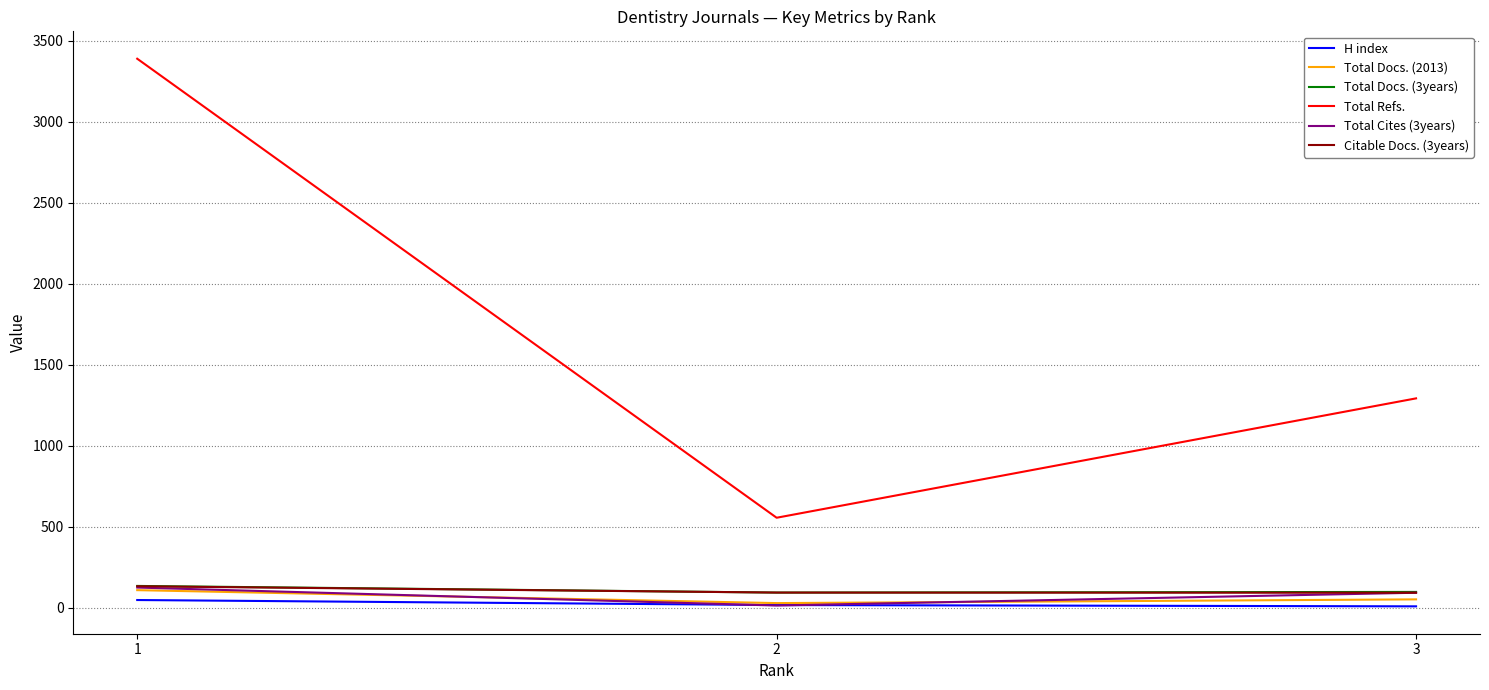

Is the value of Total Refs. at 2 greater than the value of Total Cites (3years) at 2?

Yes